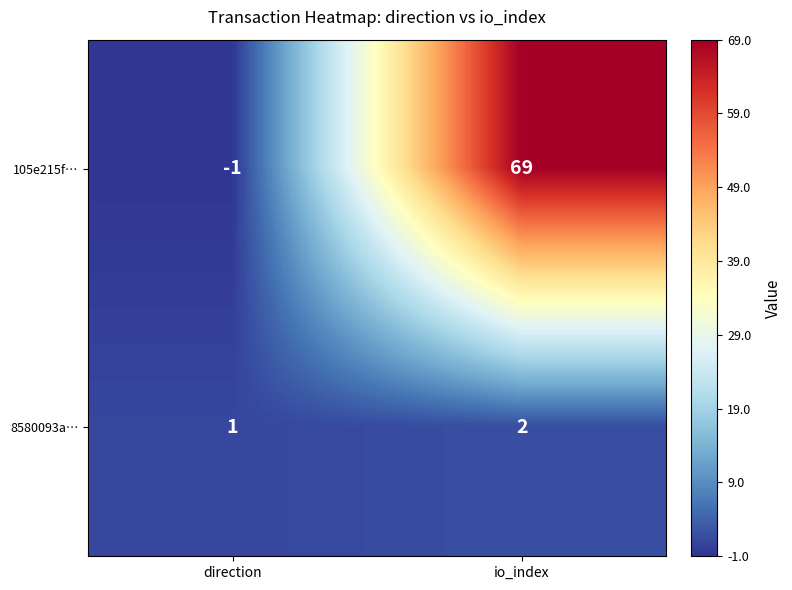

Rank the series at io_index from lowest to highest value.

8580093a…, 105e215f…